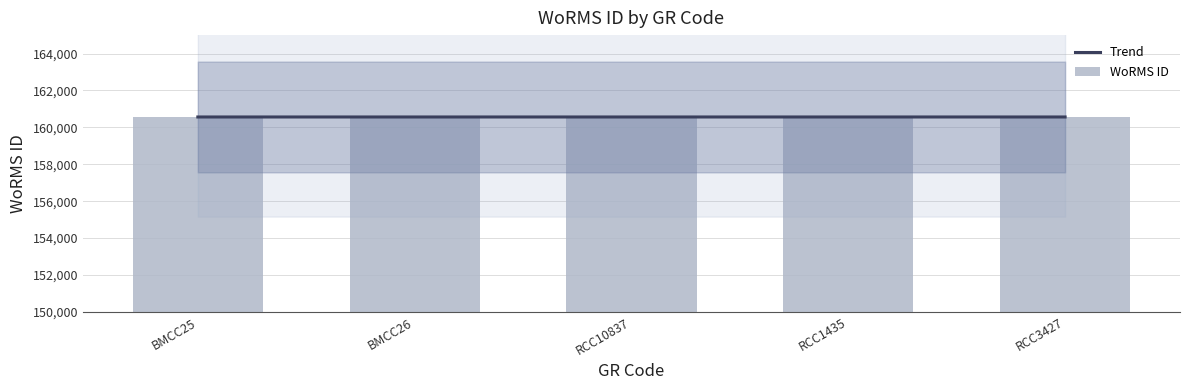

Reading left to right, what are all the values shown in this chart?

160564	160564	160563	160564	160564